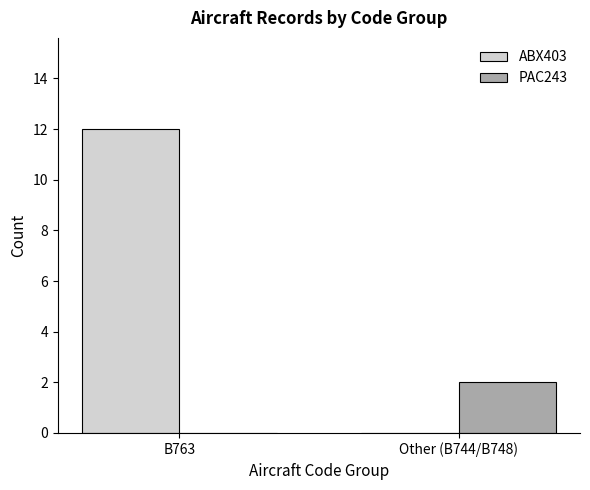

How many values in ABX403 are above zero?

1